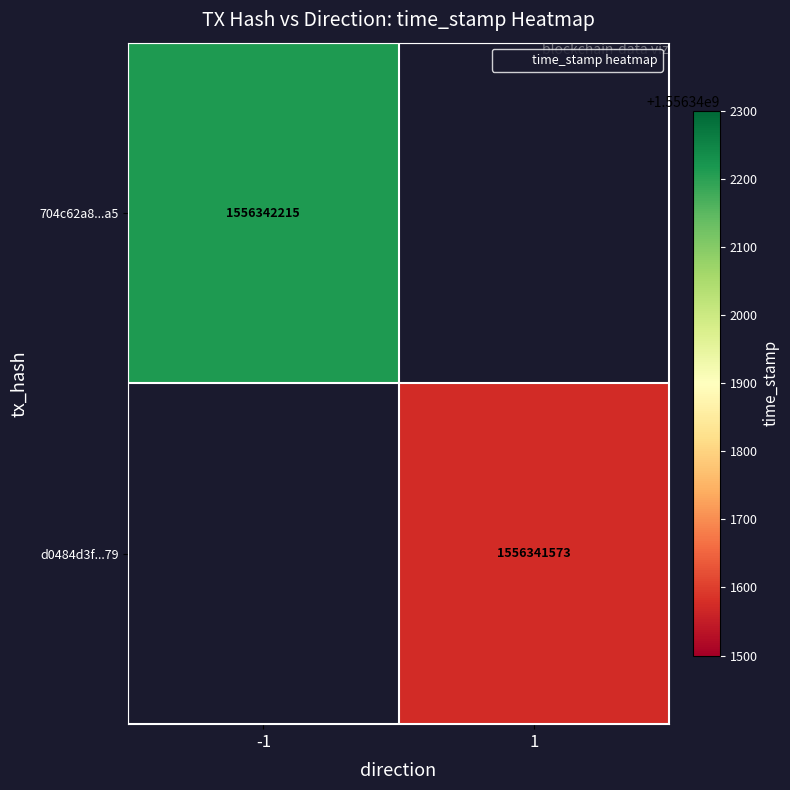

Which series changed the most between 0 and 1?

704c62a8acf1d24dbb5f8bf00212d82bd58a0a5